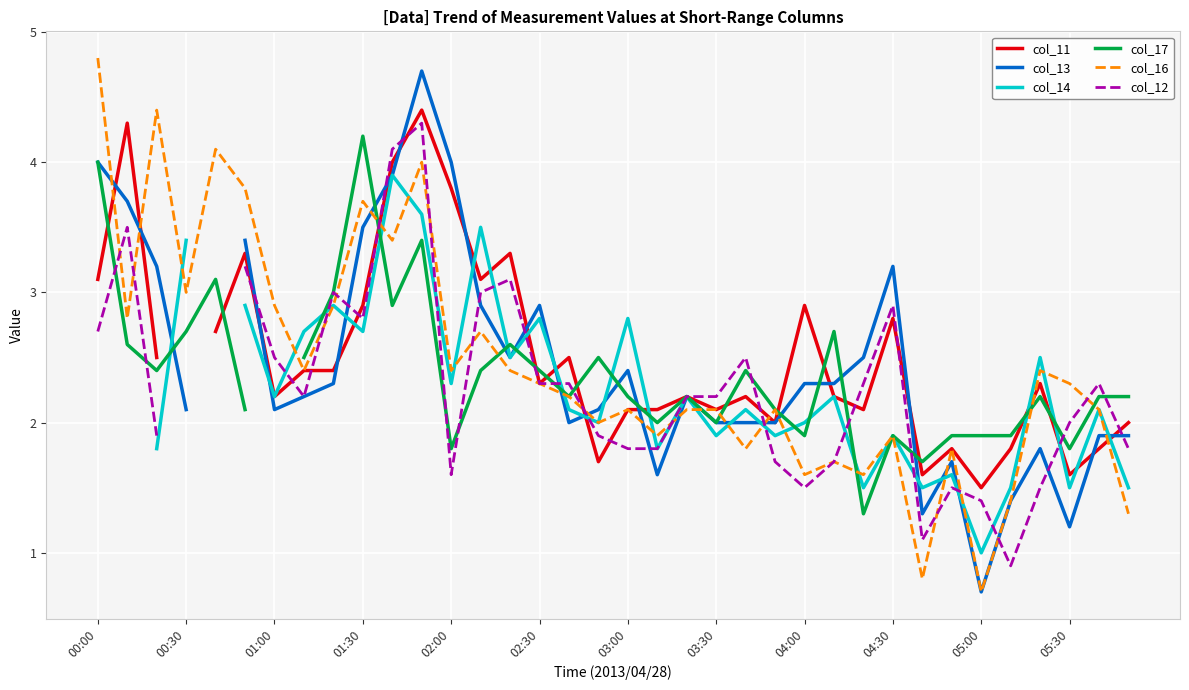

Is it true that col_16 equals 2.8 at 03:00?

False